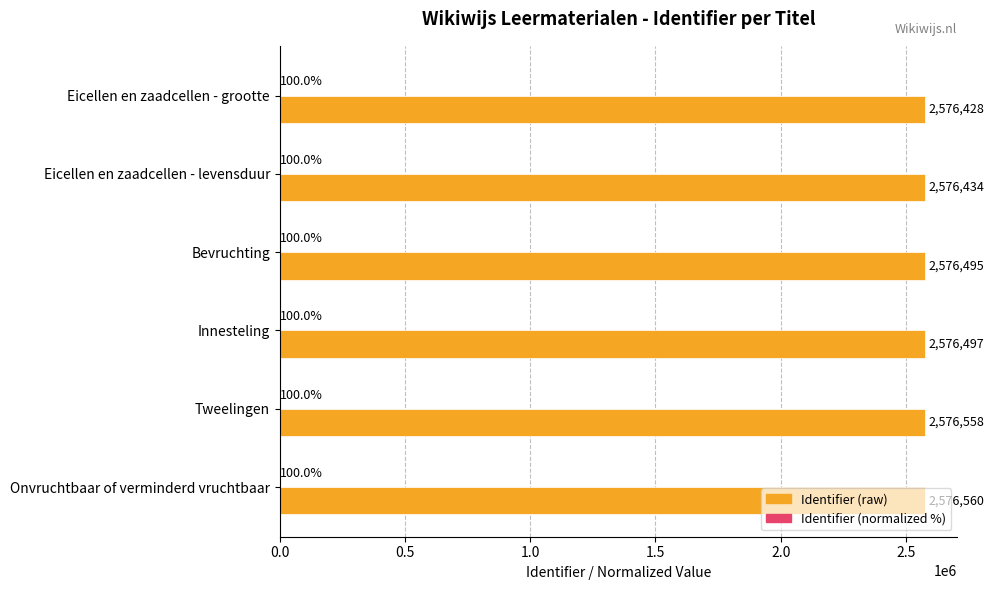

At which category is the sum across all series the highest?

Onvruchtbaar of verminderd vruchtbaar